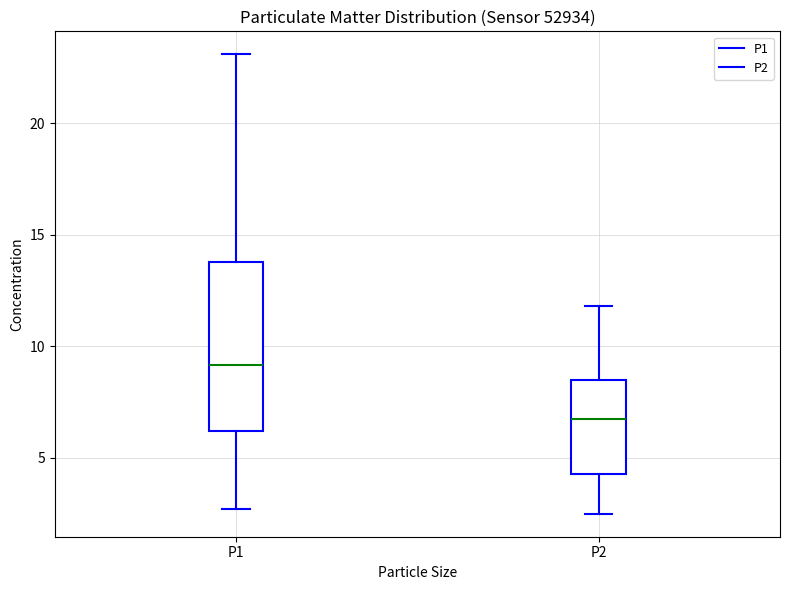

Reading left to right, transcribe this box plot: for each box, give where its median line is, the range the box spans, and where its two whiskers end, as read against the y-axis. The values are not printed on the chart, so give them approximately, as read against the axis.

P1: median 9.0, box 6.0 to 14.0, whiskers 2.5 to 23.0
P2: median 7.0, box 4.5 to 8.5, whiskers 2.5 to 12.0